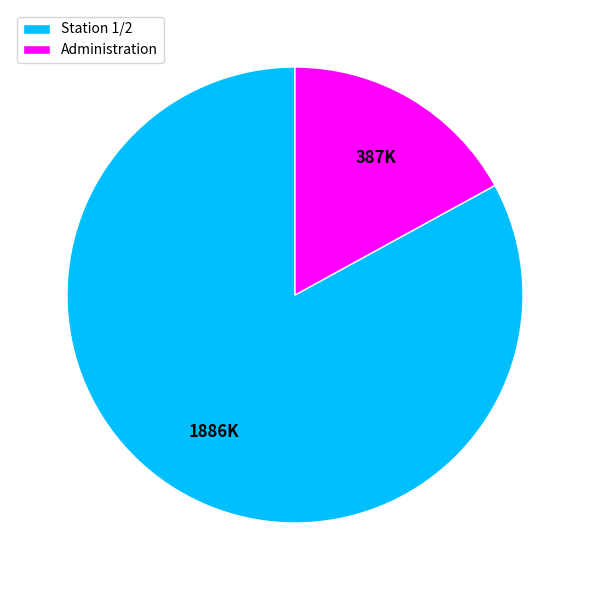

What is the largest slice in the pie chart?

Station 1/2